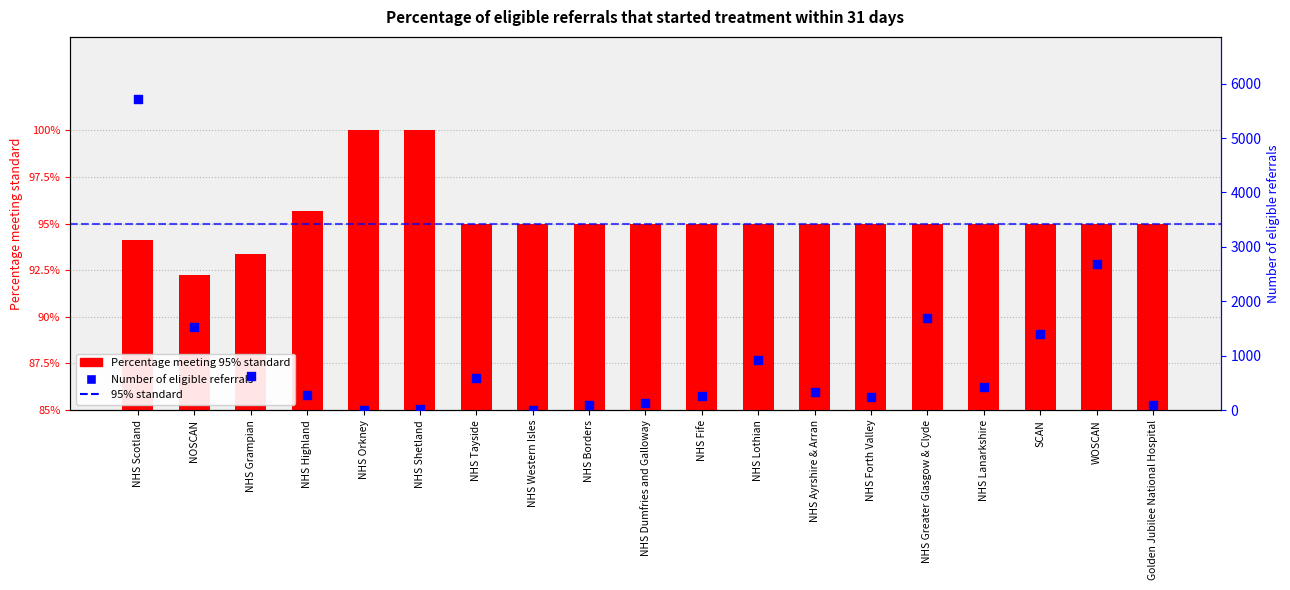

Which series contains the lowest Y value?

Percentage meeting 95% standard